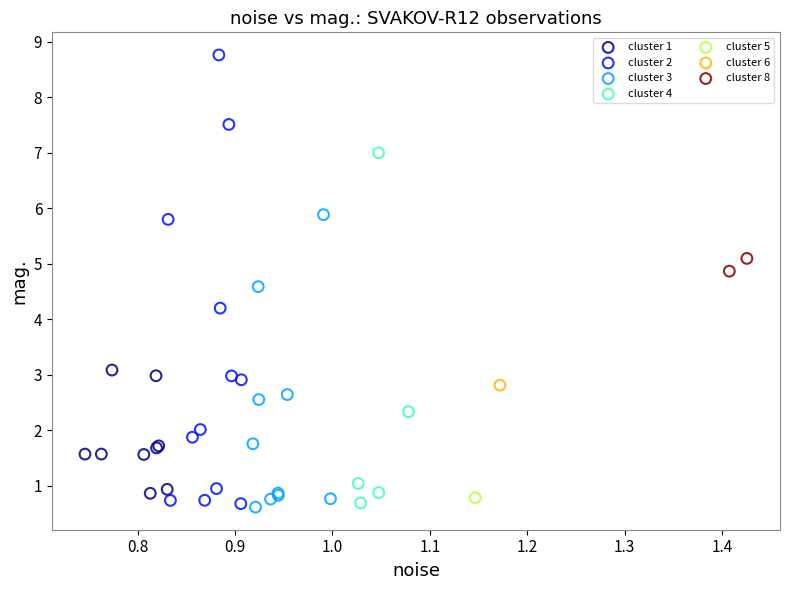

Which series reaches the maximum Y coordinate?

cluster 2